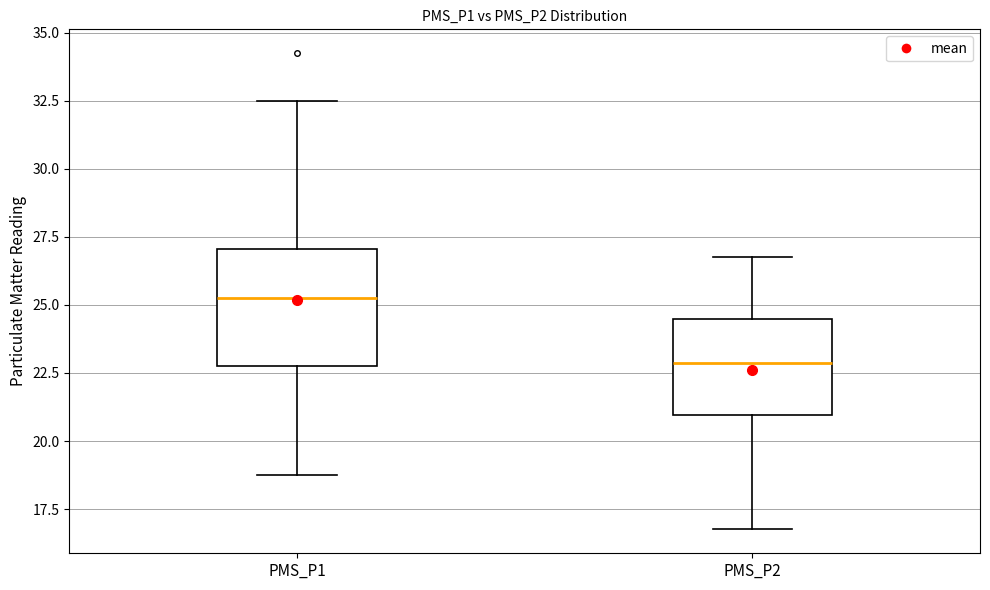

Which box is the tallest, from its lower edge to its upper edge?

PMS_P1